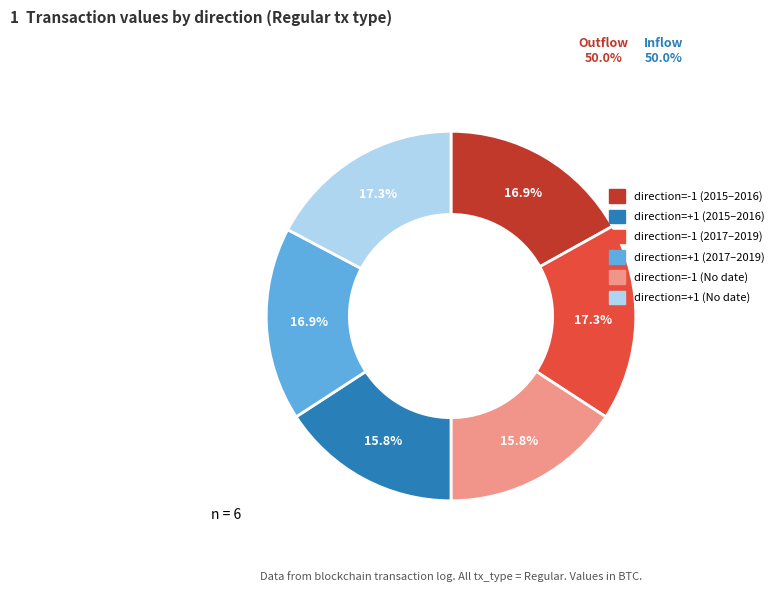

Is there a majority slice in this chart?

No